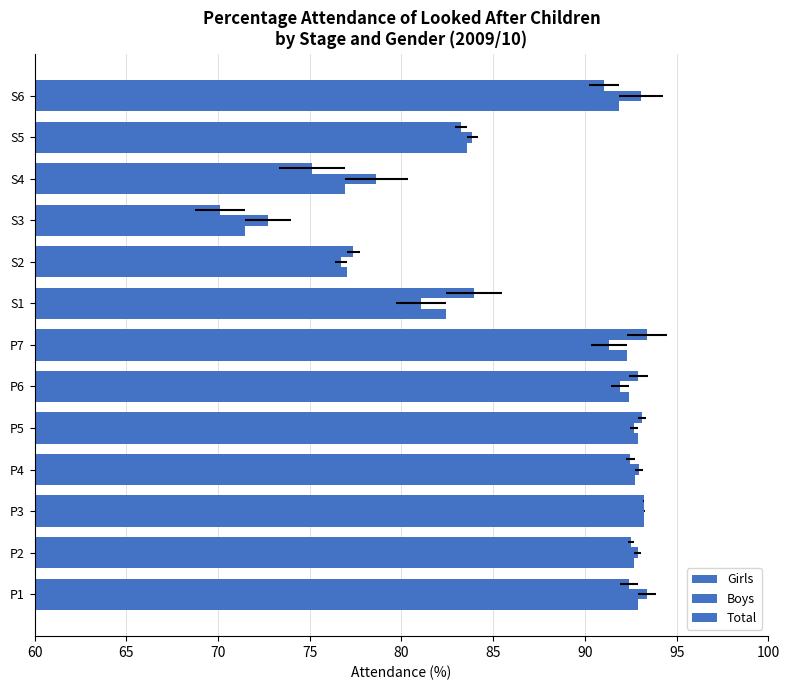

What are all the series names shown in the legend?

Girls, Boys, Total